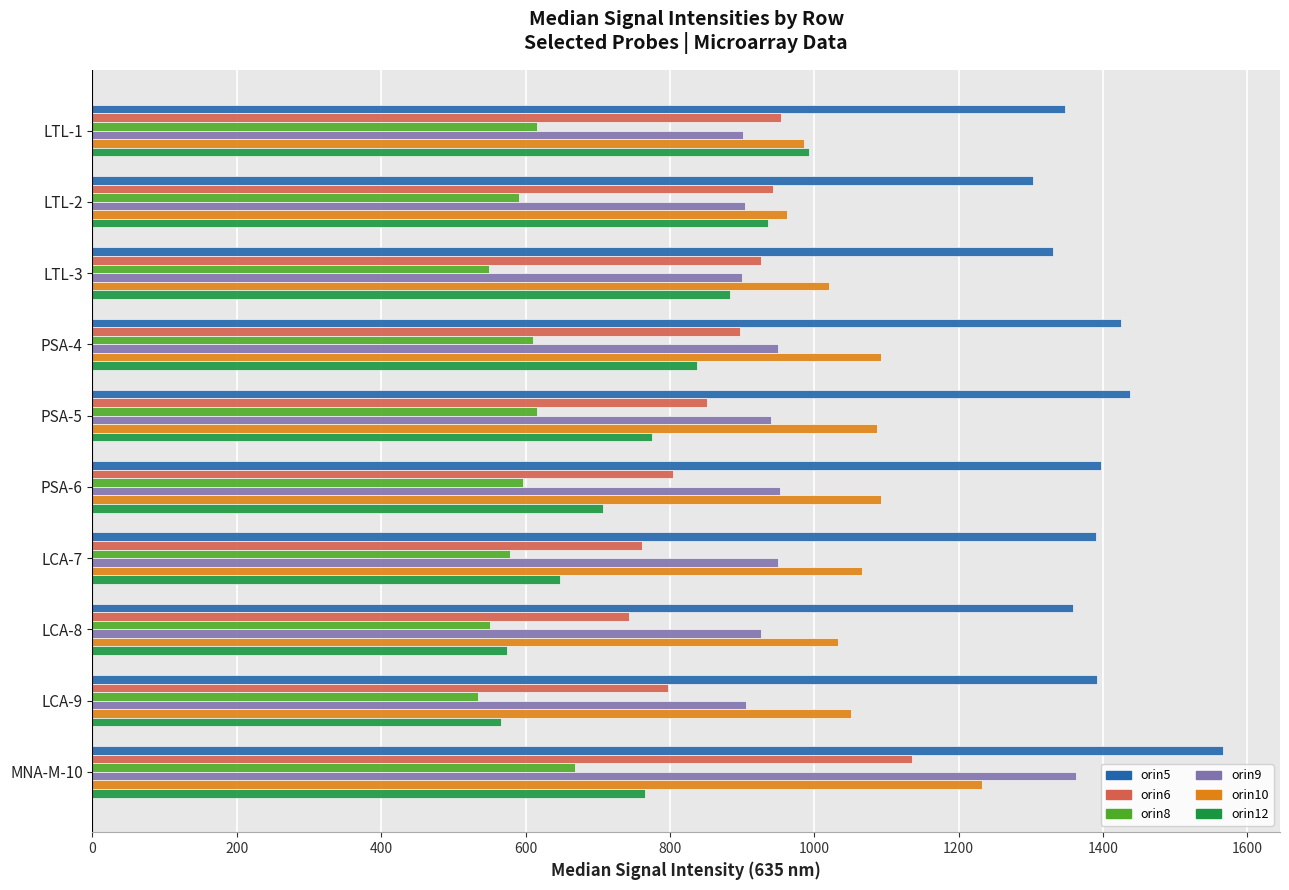

The value of orin8 at LCA-9 is 759. True or false?

False